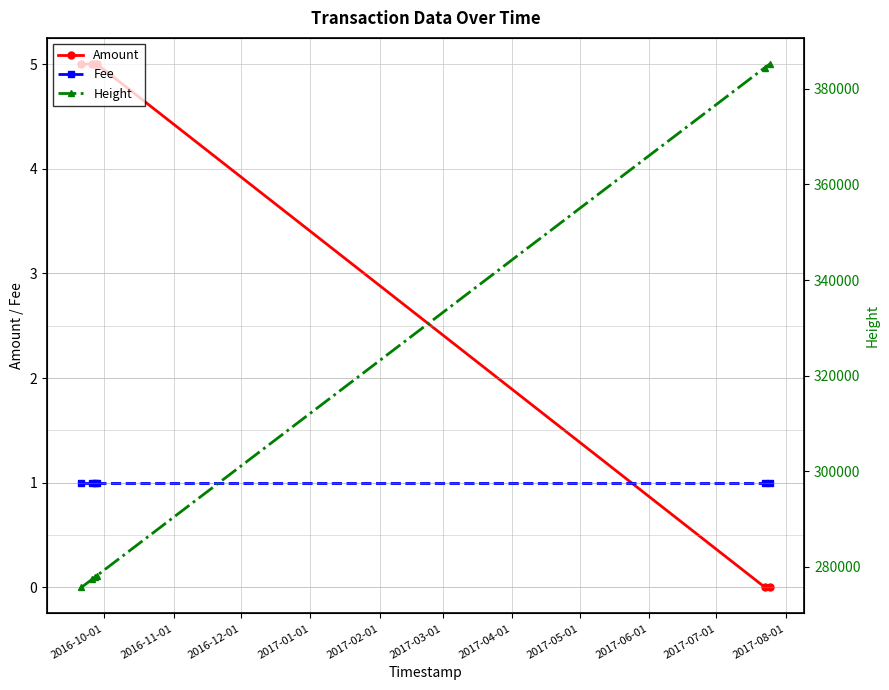

True or false: Fee has more than 2 interior local peaks.

False